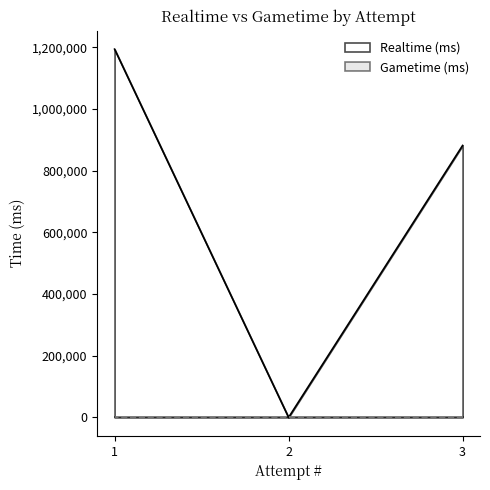

What is the maximum value shown in the chart?

1194410